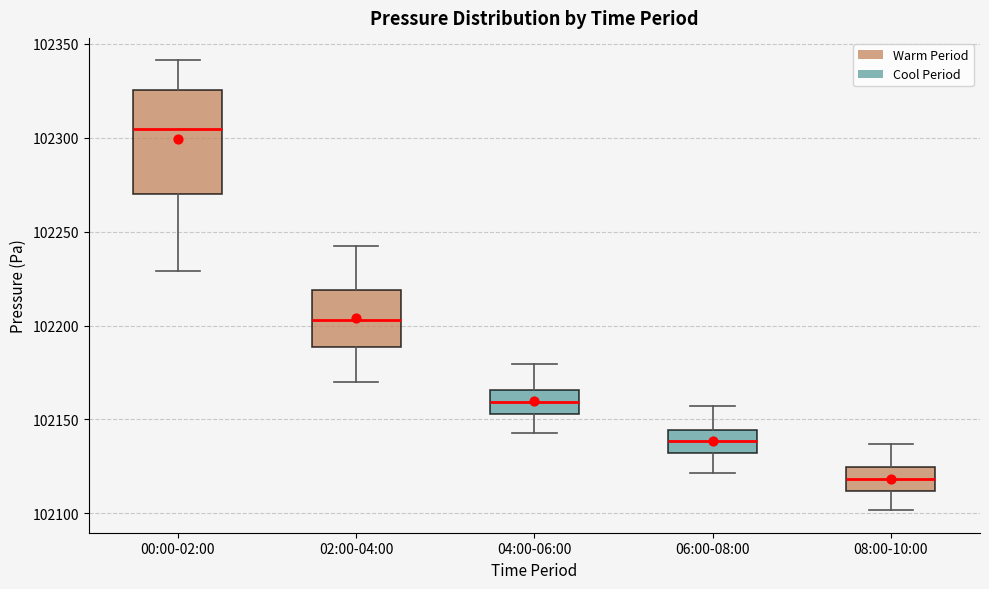

Reading left to right, read every box against the y-axis: the position of its median line, the range the box covers, and the ends of its whiskers. The values are not printed on the chart, so give them approximately, as read against the axis.

00:00-02:00: median 102305, box 102270 to 102325, whiskers 102230 to 102340
02:00-04:00: median 102205, box 102190 to 102220, whiskers 102170 to 102240
04:00-06:00: median 102160, box 102155 to 102165, whiskers 102145 to 102180
06:00-08:00: median 102140, box 102130 to 102145, whiskers 102120 to 102155
08:00-10:00: median 102120, box 102110 to 102125, whiskers 102100 to 102135